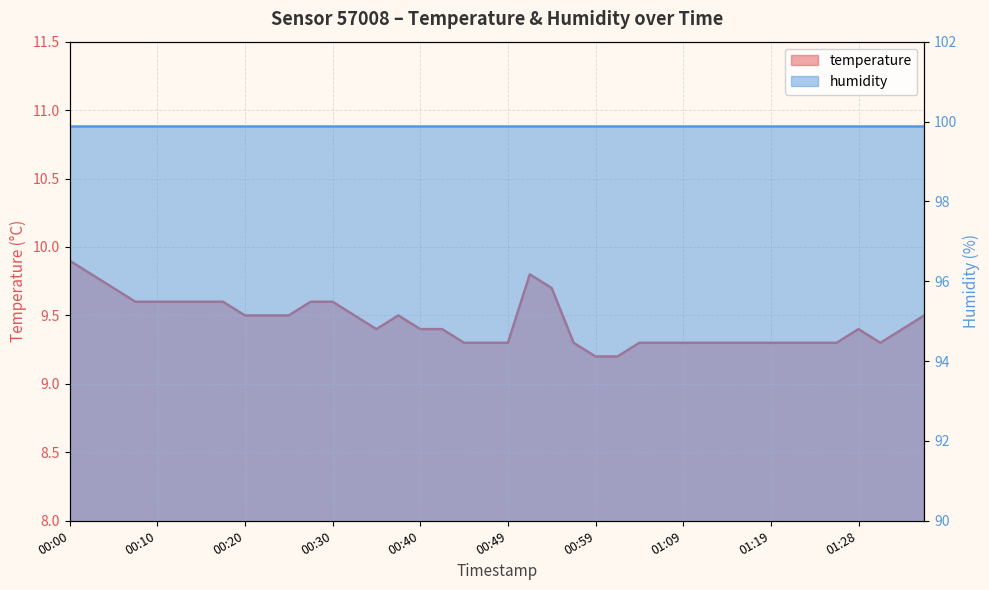

At which category does the chart reach its minimum across all series?

00:59